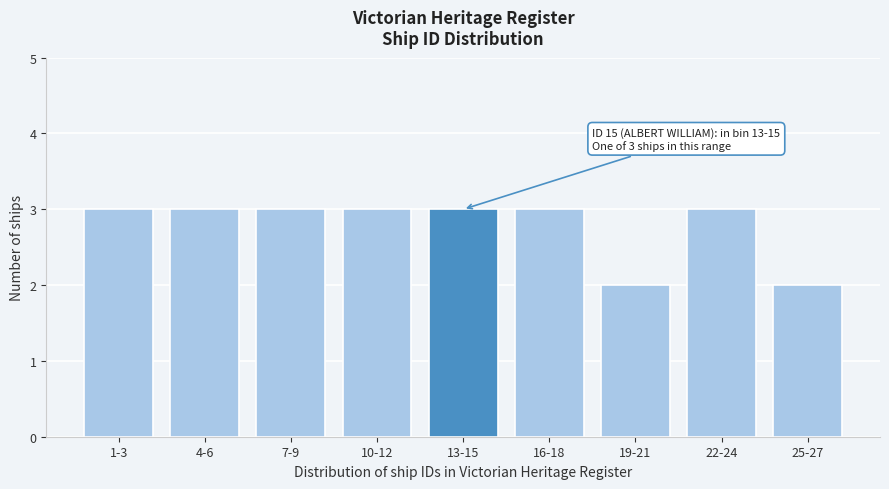

Reading left to right, transcribe all the data shown in this chart.

1-3=3	4-6=3	7-9=3	10-12=3	13-15=3	16-18=3	19-21=2	22-24=3	25-27=2